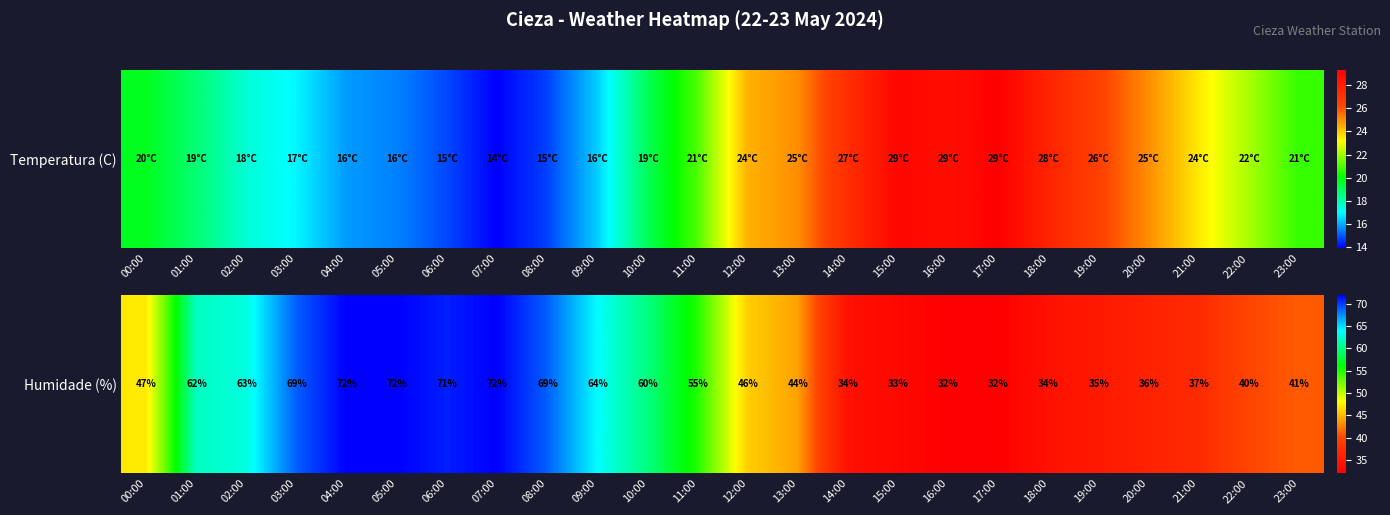

The value at 03:00 is 69. True or false?

True